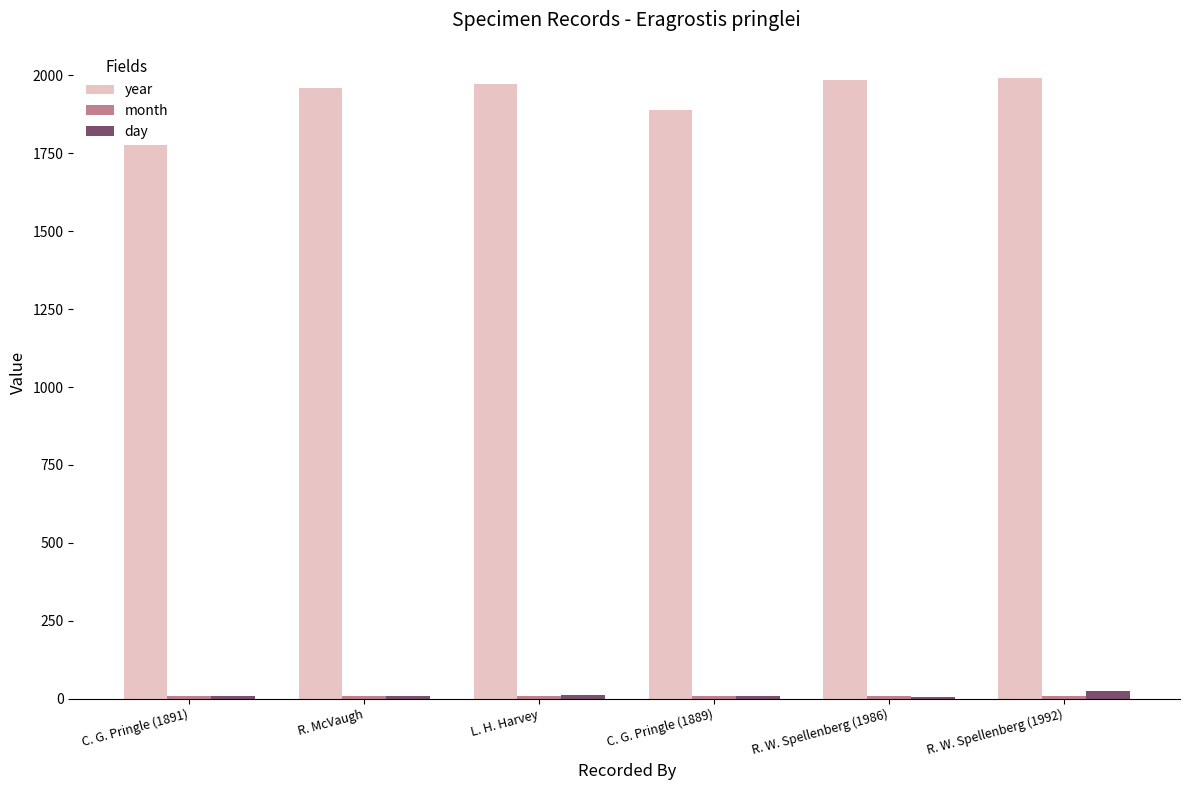

How many series are shown in this chart?

3